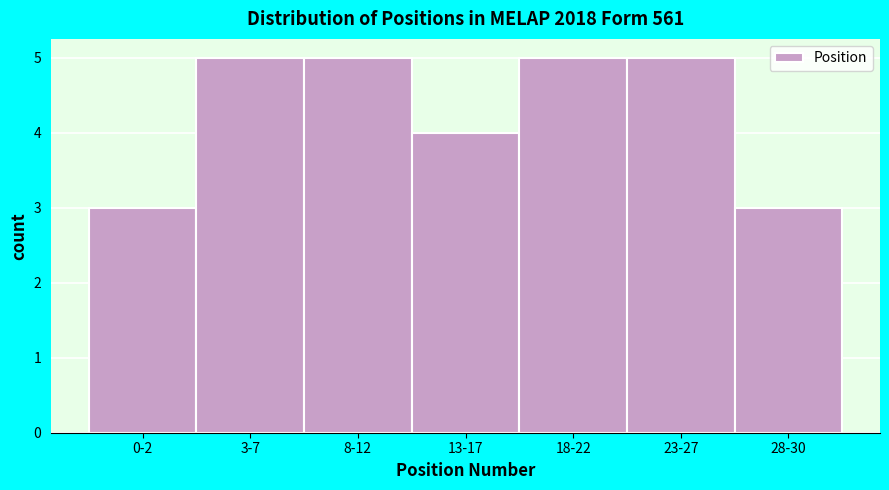

Reading right to left, what are all the values shown in this chart?

28-30=3	23-27=5	18-22=5	13-17=4	8-12=5	3-7=5	0-2=3